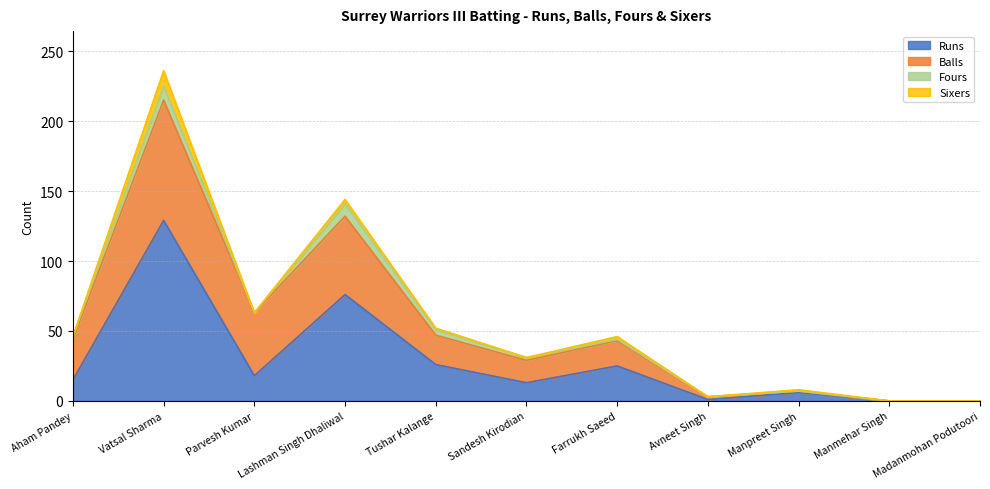

Which series ends up on top after the final intersection of Runs and Balls?

Runs